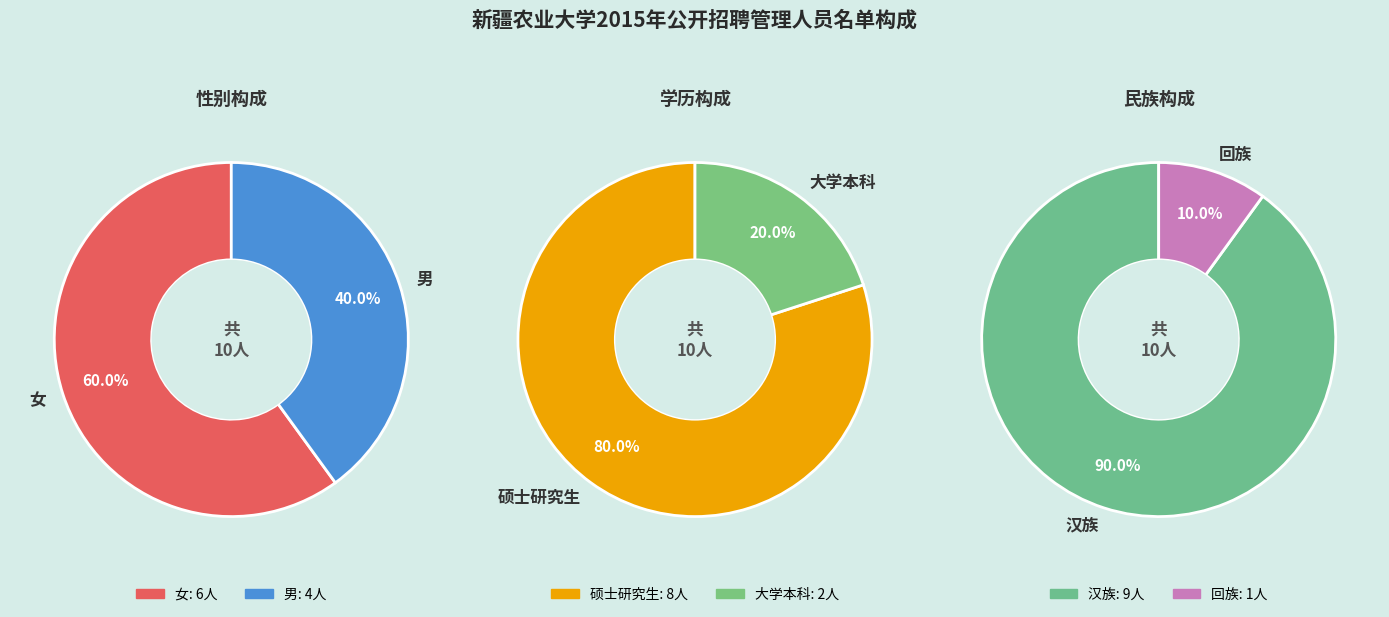

How much of the chart is everything except 女?

40.0%